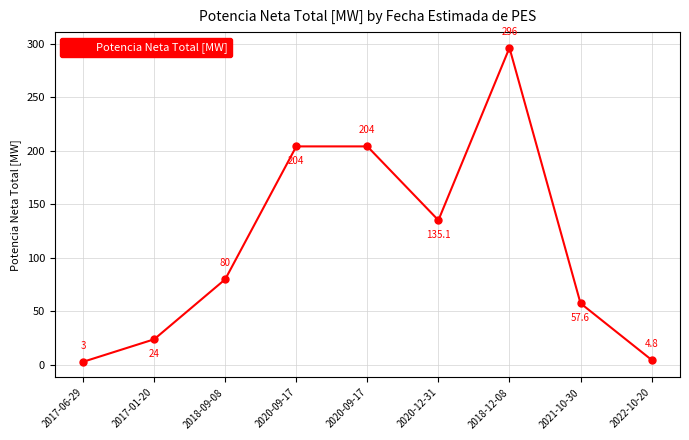

What is the difference between the maximum and minimum values?

293.0